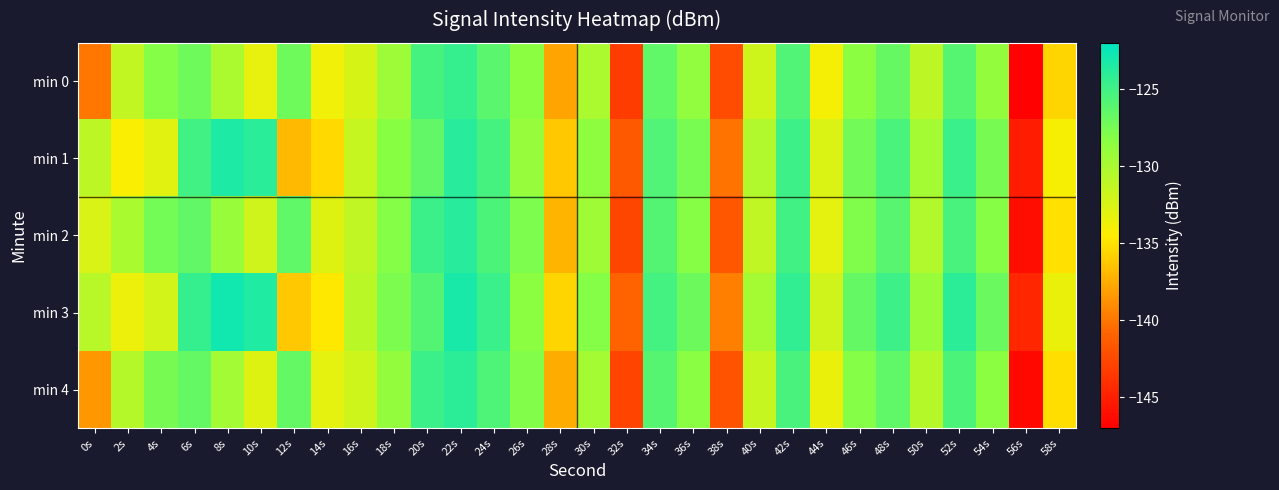

Rank the series by their maximum value, from highest to lowest.

min 3, min 1, min 2, min 4, min 0